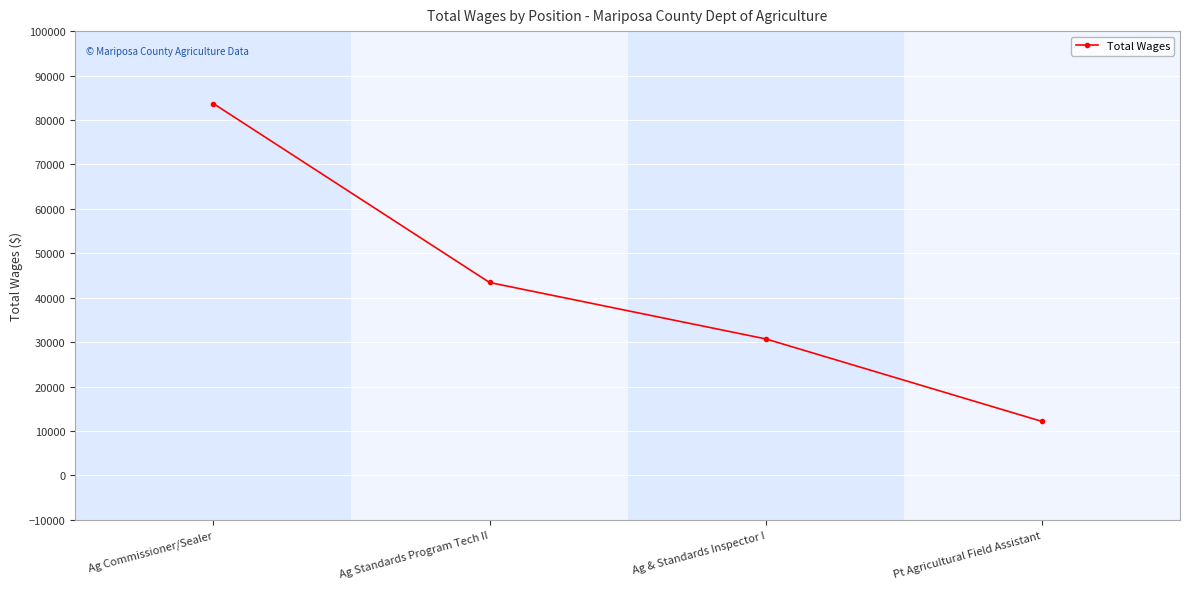

What is the value of the 2nd point from the left?

43426